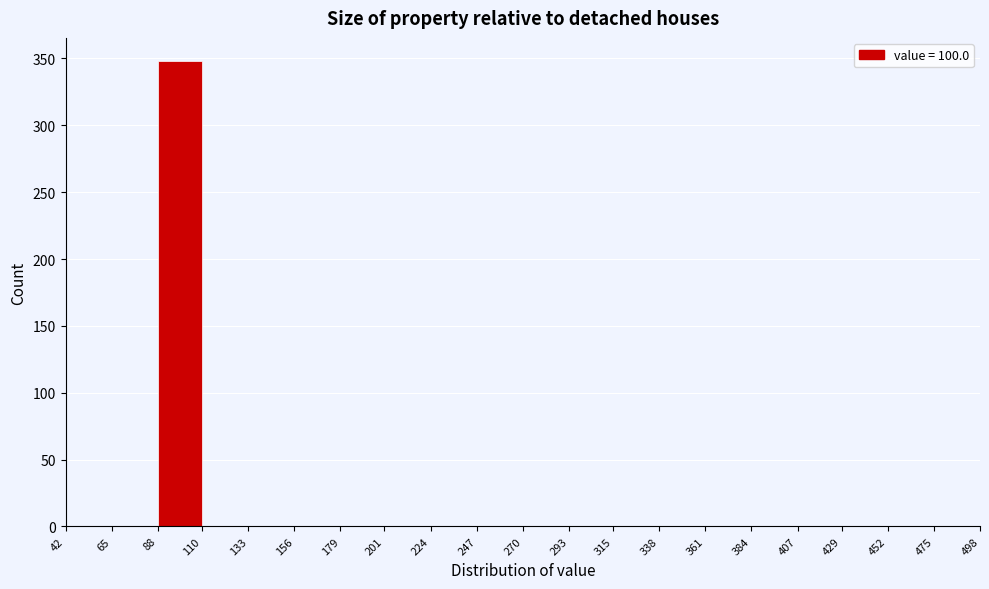

Reading left to right, list every bar in this chart as the range it spans on the x-axis followed by its height. The values are not printed on the chart, so give them approximately, as read against the axis.

42 to 65: 0
65 to 88: 0
88 to 110: 350
110 to 133: 0
133 to 156: 0
156 to 179: 0
179 to 201: 0
201 to 224: 0
224 to 247: 0
247 to 270: 0
270 to 293: 0
293 to 315: 0
315 to 338: 0
338 to 361: 0
361 to 384: 0
384 to 407: 0
407 to 429: 0
429 to 452: 0
452 to 475: 0
475 to 498: 0